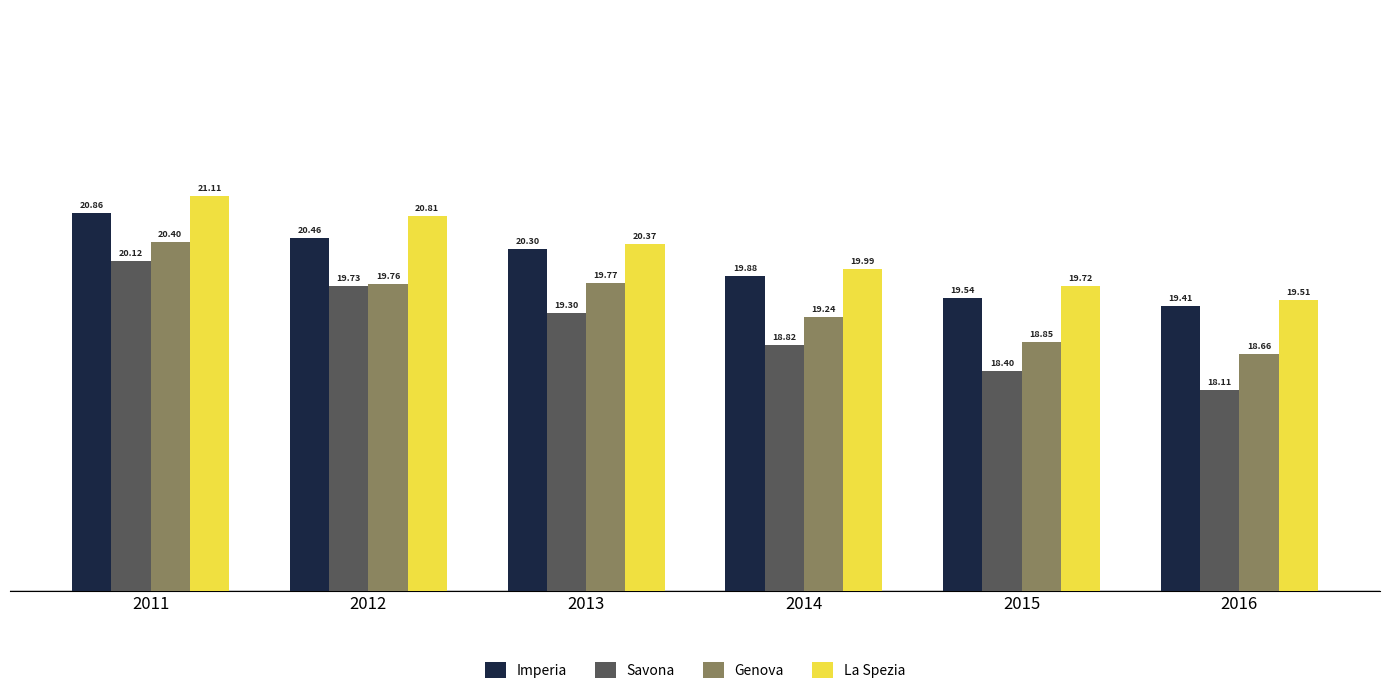

Which series changed the most between 2011 and 2015?

Savona